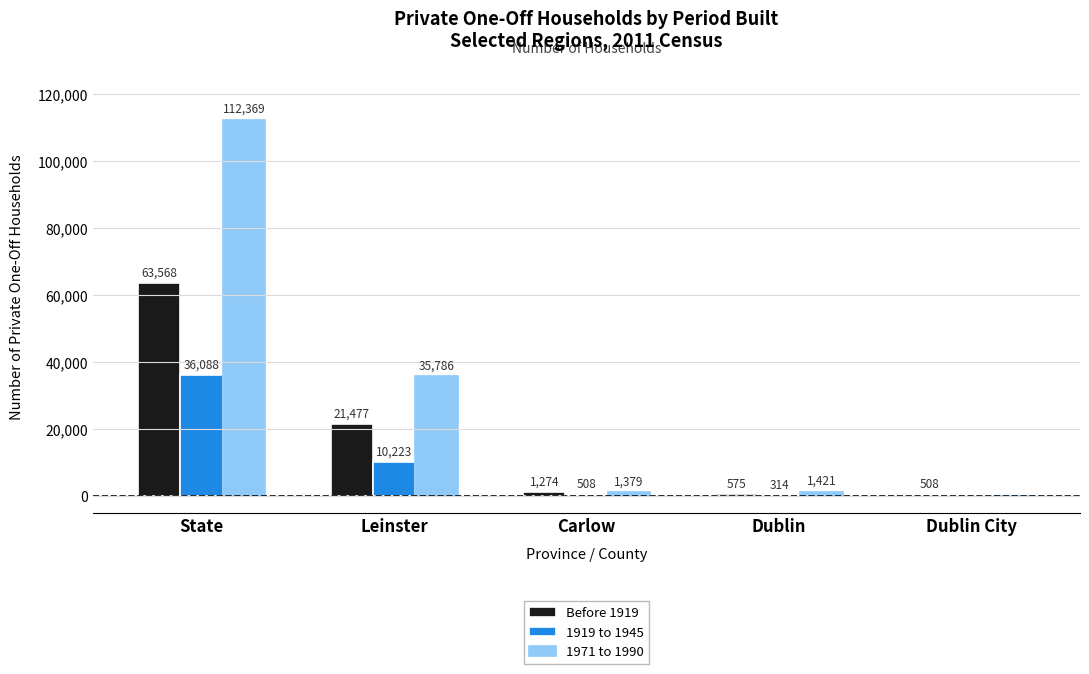

Reading left to right, transcribe all the data shown in this chart.

Before 1919: State=63568	Leinster=21477	Carlow=1274	Dublin=575	Dublin City=508
1919 to 1945: State=36088	Leinster=10223	Carlow=508	Dublin=314	Dublin City=0
1971 to 1990: State=112369	Leinster=35786	Carlow=1379	Dublin=1421	Dublin City=0